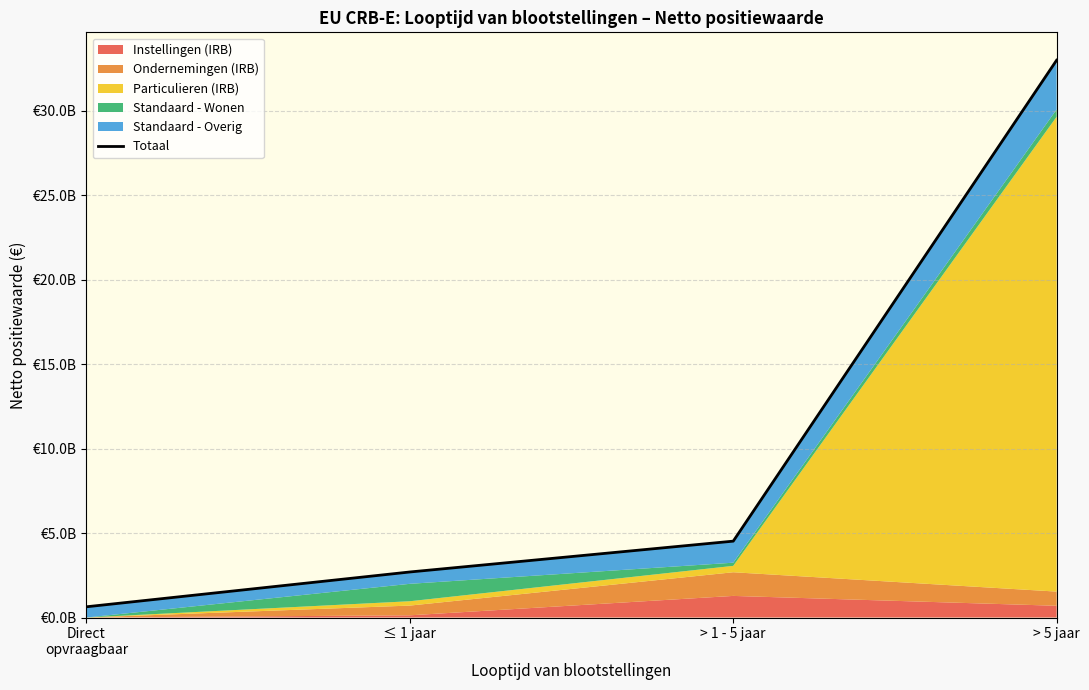

True or false: the data has more than 1 interior local peaks.

False